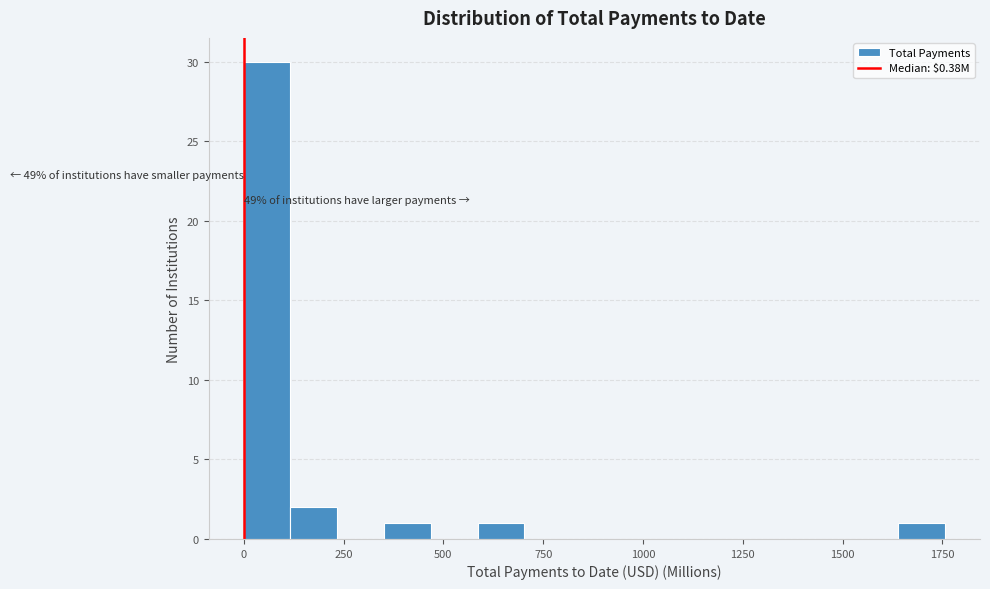

Around what value on the x-axis is the tallest bar? Give the approximate position of its centre, as read against the axis.

50